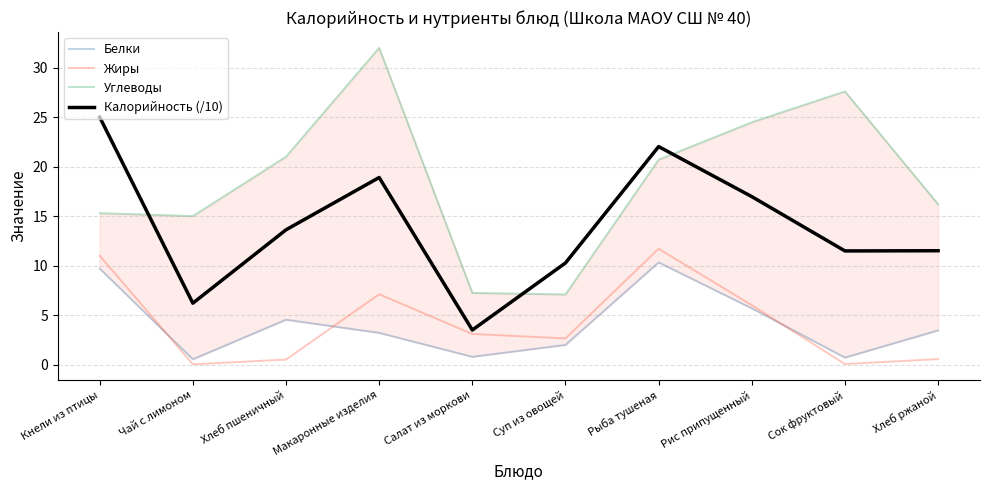

True or false: Калорийность (/10) has more than 2 interior local peaks.

False